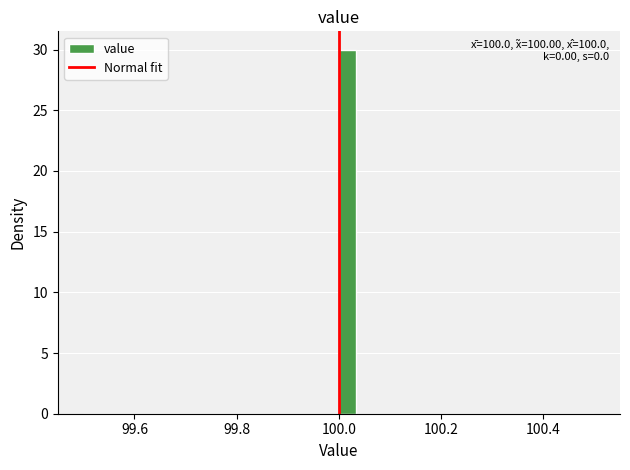

Around what value on the x-axis is the tallest bar? Give the approximate position of its centre, as read against the axis.

100.02